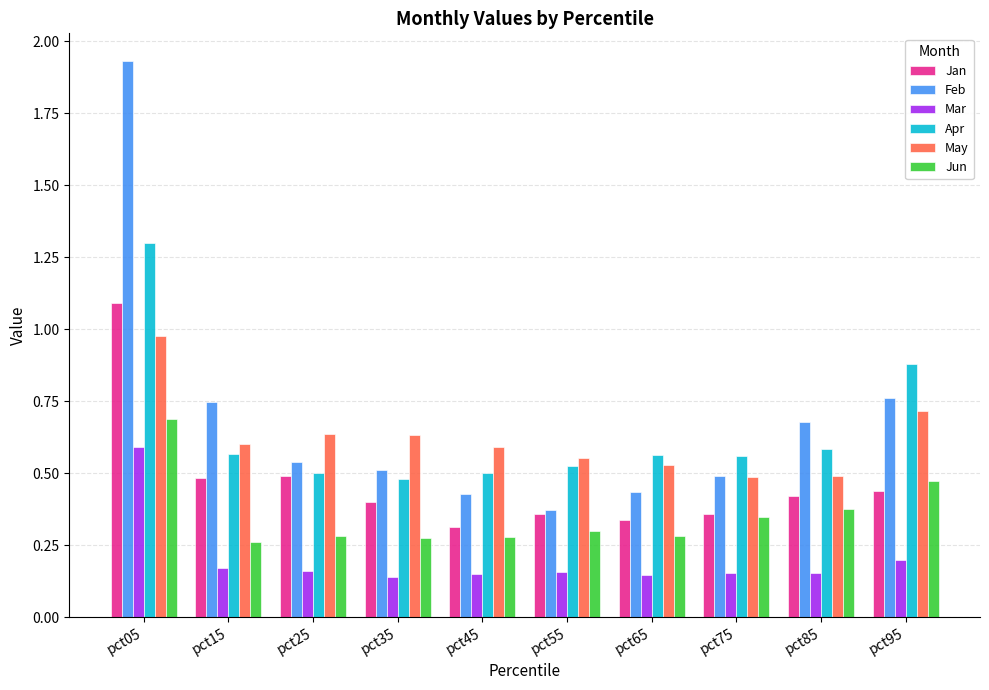

At pct05, list the series in order from smallest to largest.

Mar, Jun, May, Jan, Apr, Feb